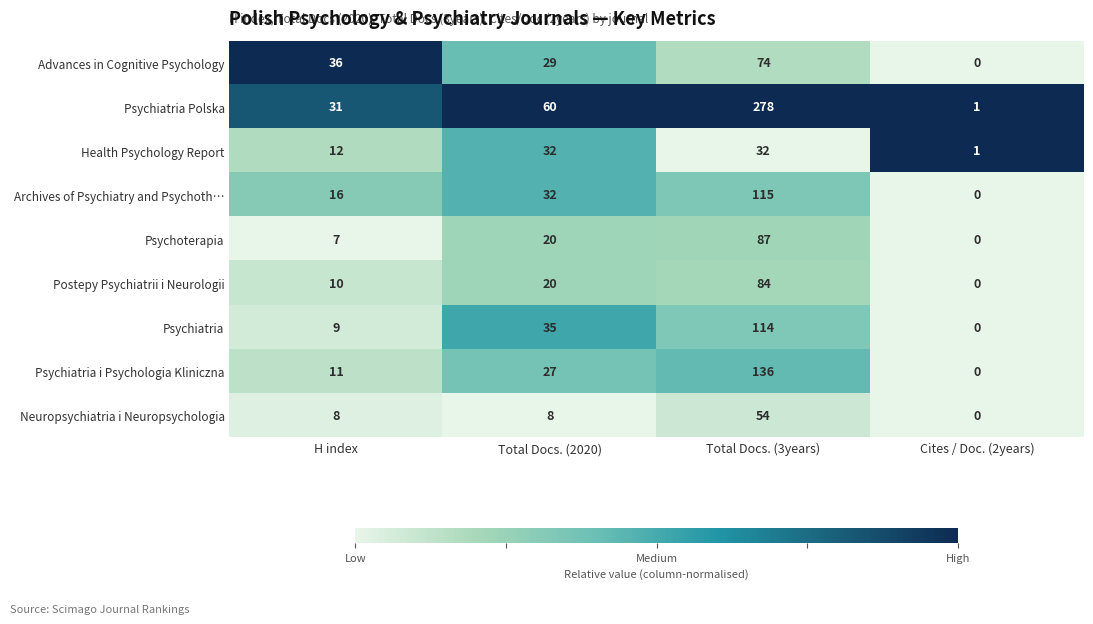

How many distinct data groups are displayed?

9